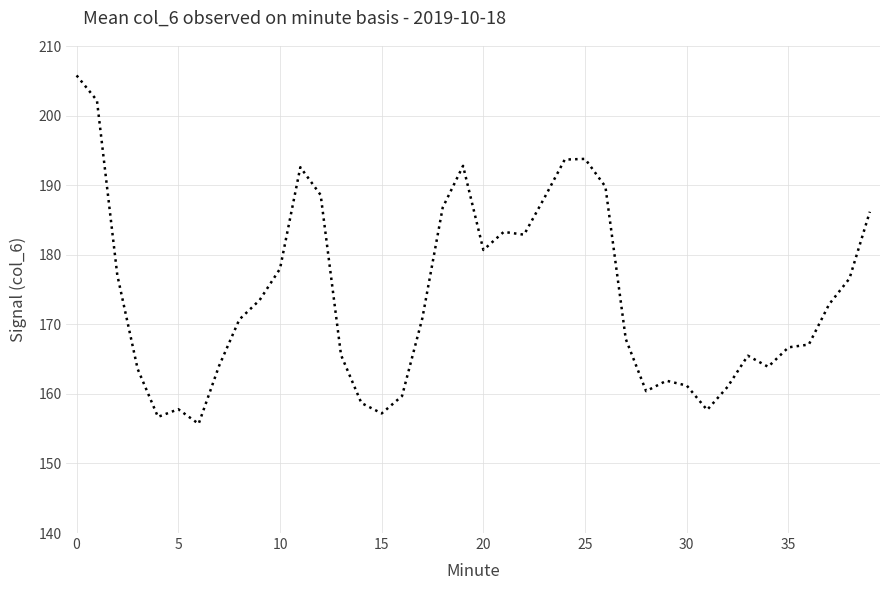

What is the smallest value displayed?

155.7